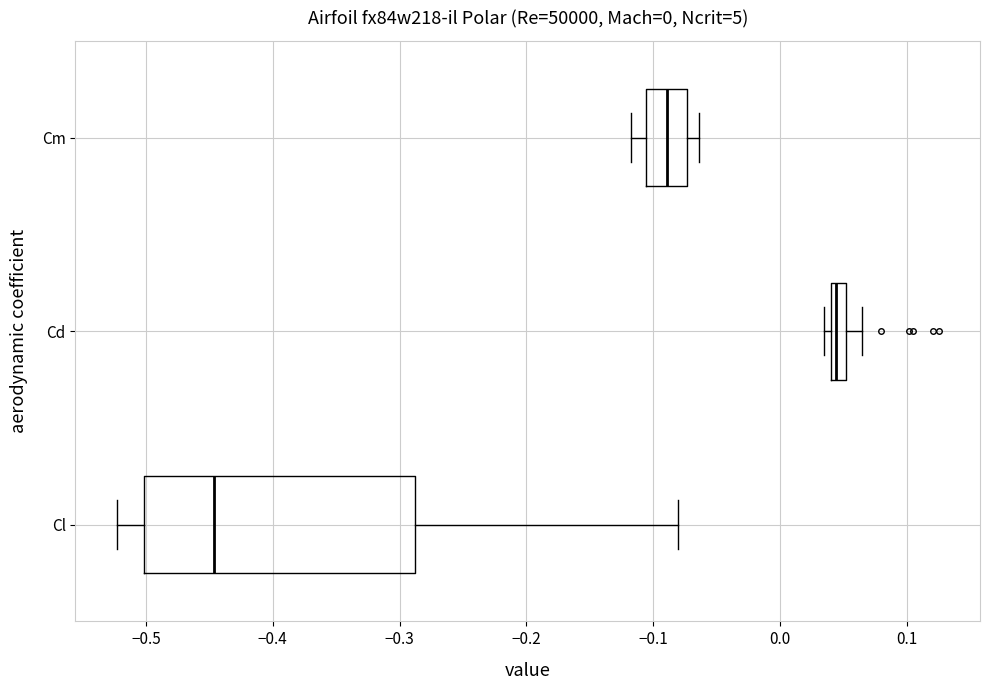

Where does the right whisker of the box for Cl end on the x-axis? The values are not printed on the chart, so give them approximately, as read against the axis.

-0.08